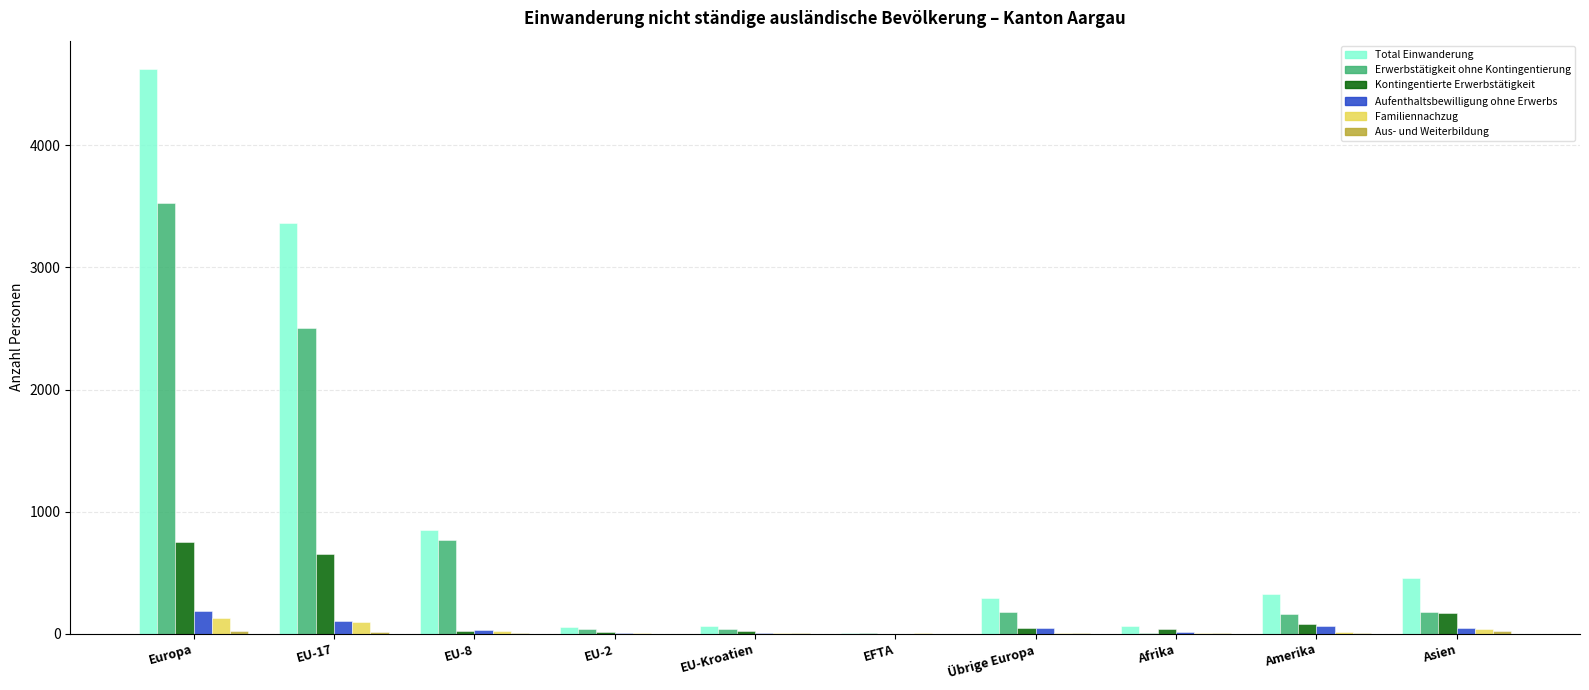

Are the bars grouped side by side (vs. stacked)?

Yes